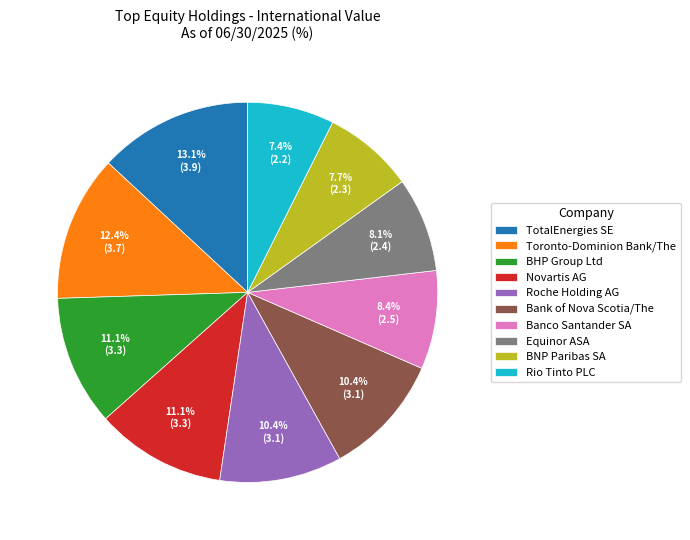

To the nearest percent, what percentage of the pie is BHP Group Ltd?

11%